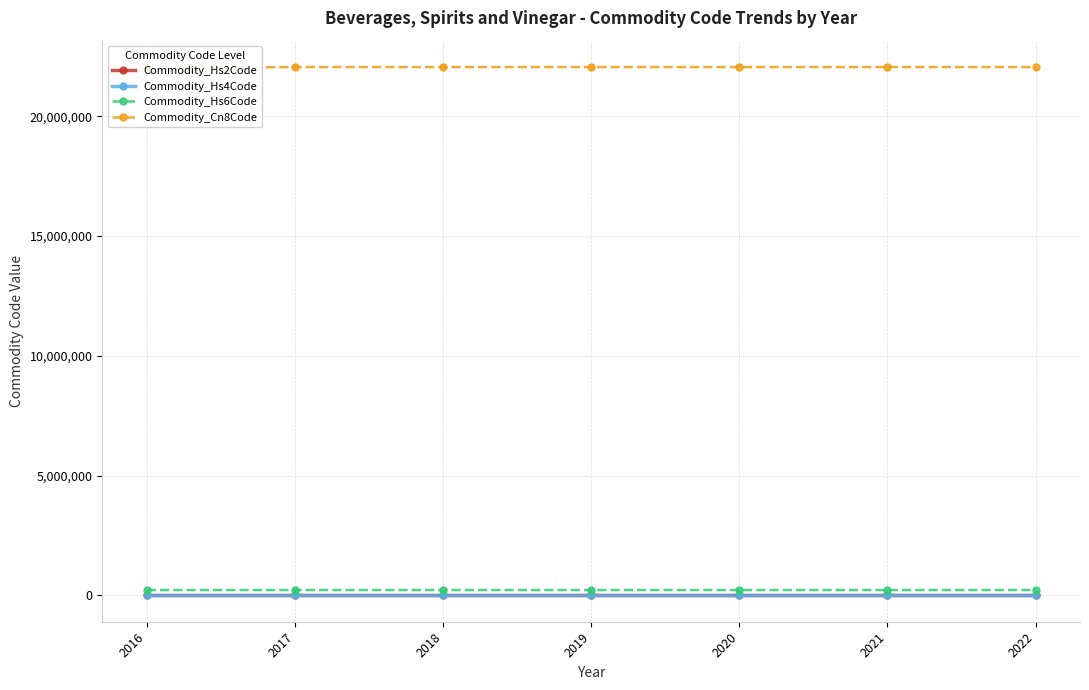

Reading right to left, list all the values displayed in this chart.

Commodity_Hs2Code: 2022=22	2021=22	2020=22	2019=22	2018=22	2017=22	2016=22
Commodity_Hs4Code: 2022=2206	2021=2206	2020=2206	2019=2206	2018=2206	2017=2206	2016=2203
Commodity_Hs6Code: 2022=220600	2021=220600	2020=220600	2019=220600	2018=220600	2017=220600	2016=220300
Commodity_Cn8Code: 2022=22060051	2021=22060051	2020=22060051	2019=22060051	2018=22060051	2017=22060010	2016=22030001